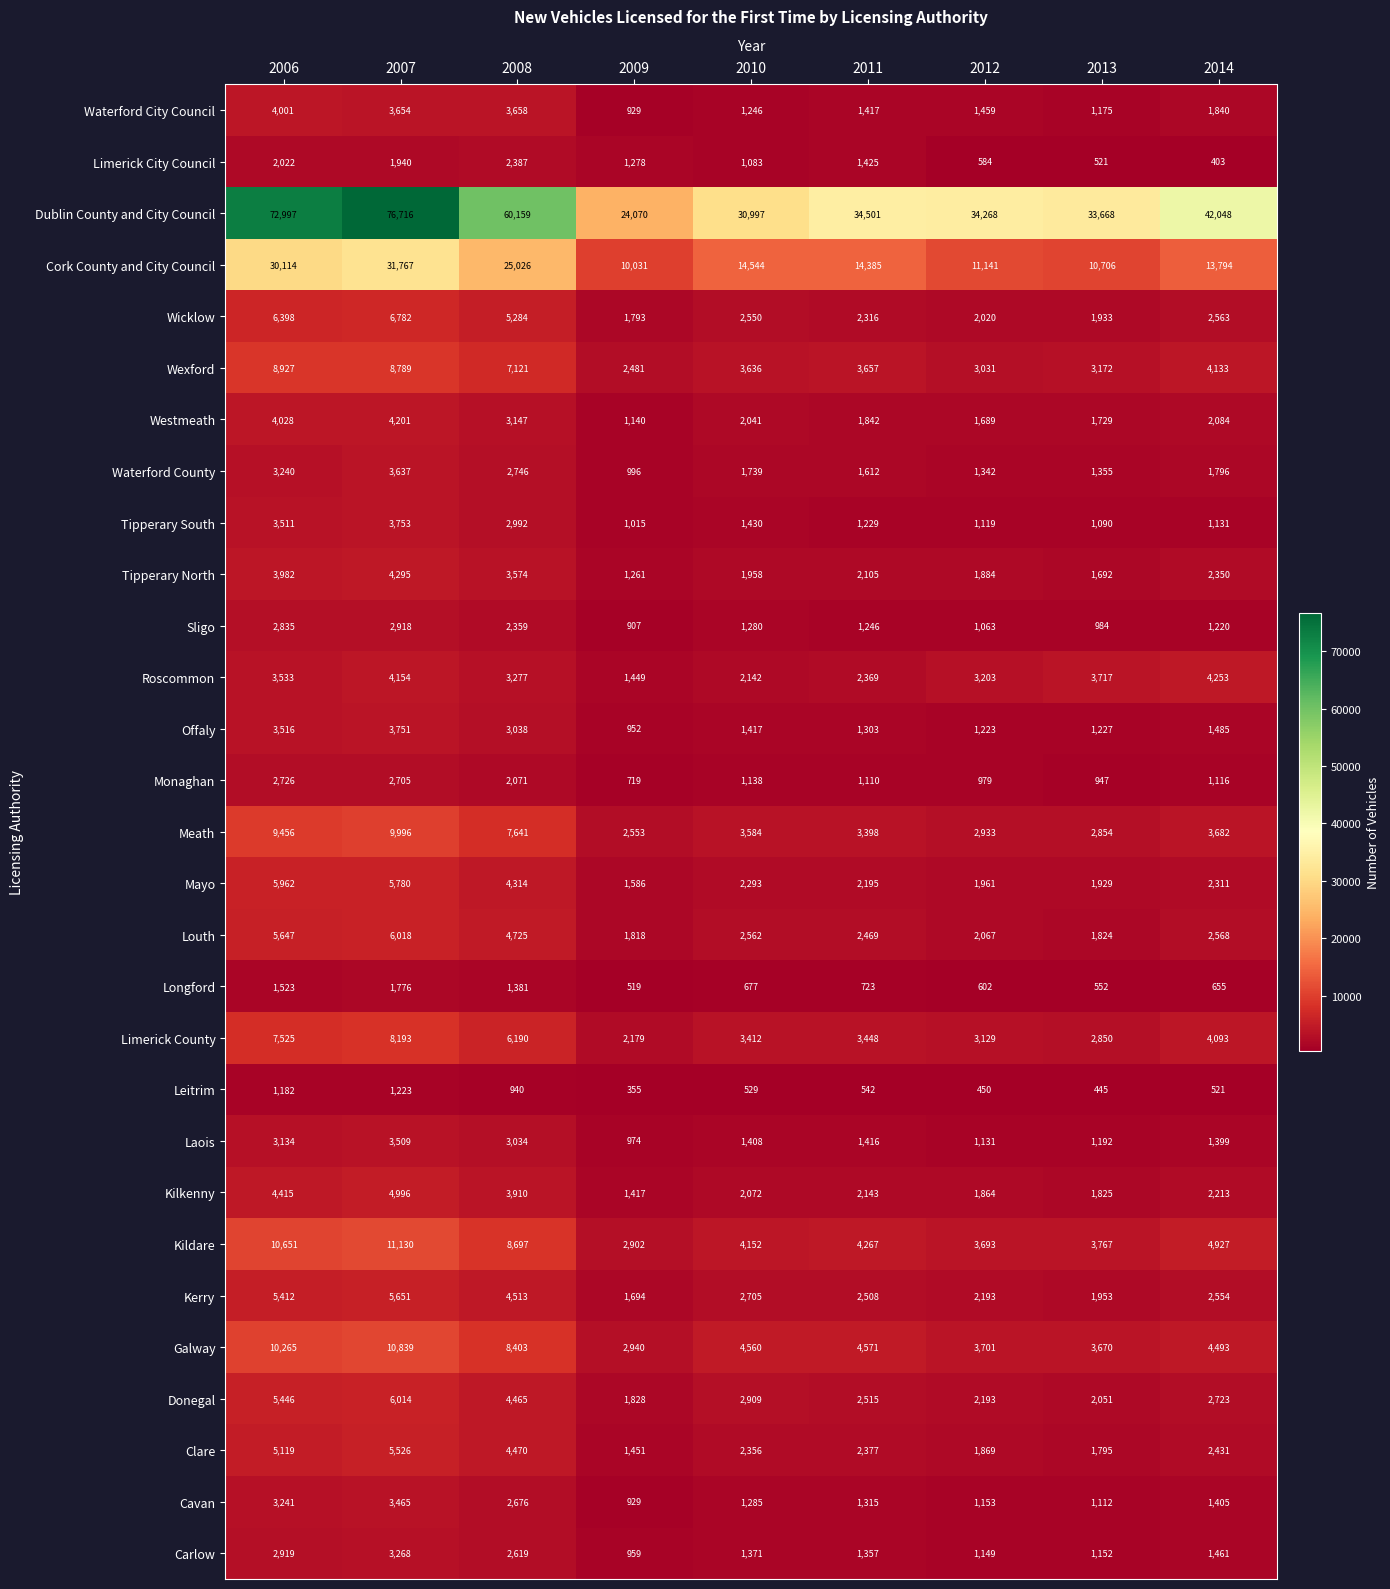

At which category is the sum across all series the highest?

2007